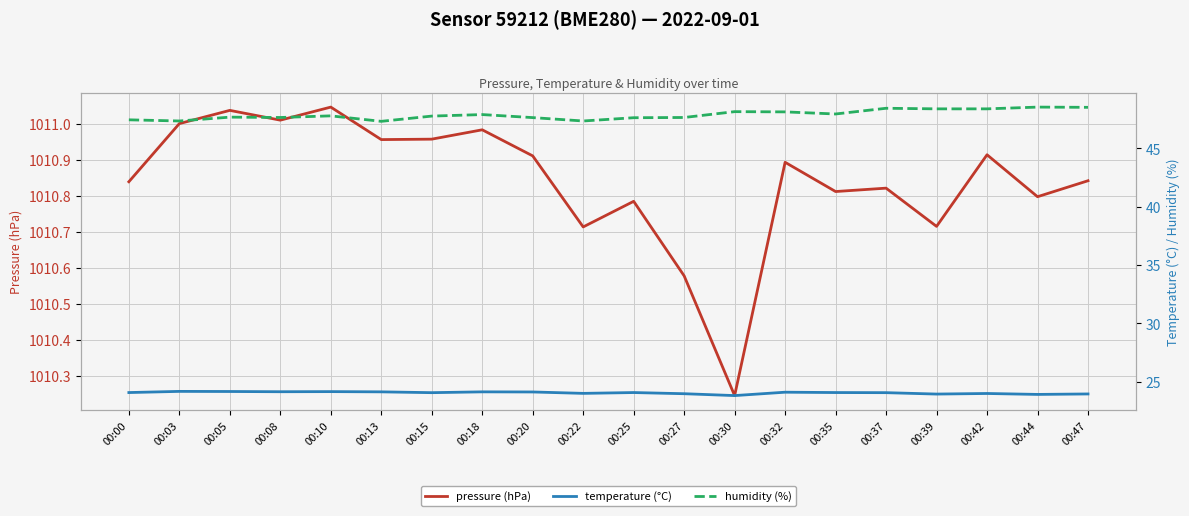

What is the value of the humidity (%) point at the 4th from the left?

47.6